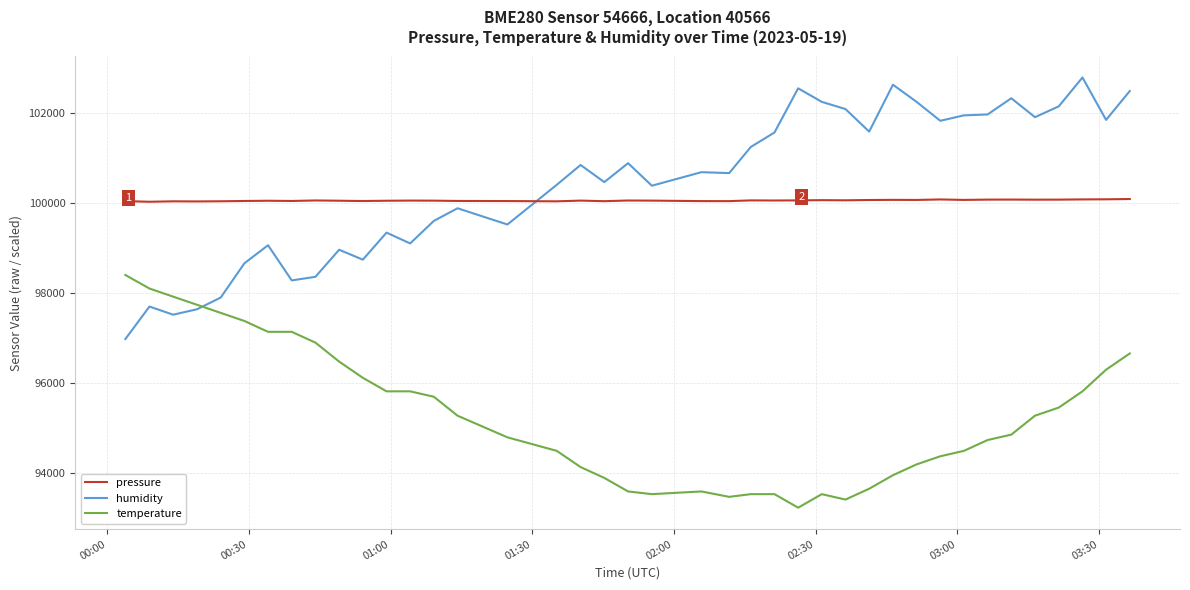

After their last crossing, which series has the higher values: pressure or humidity?

humidity